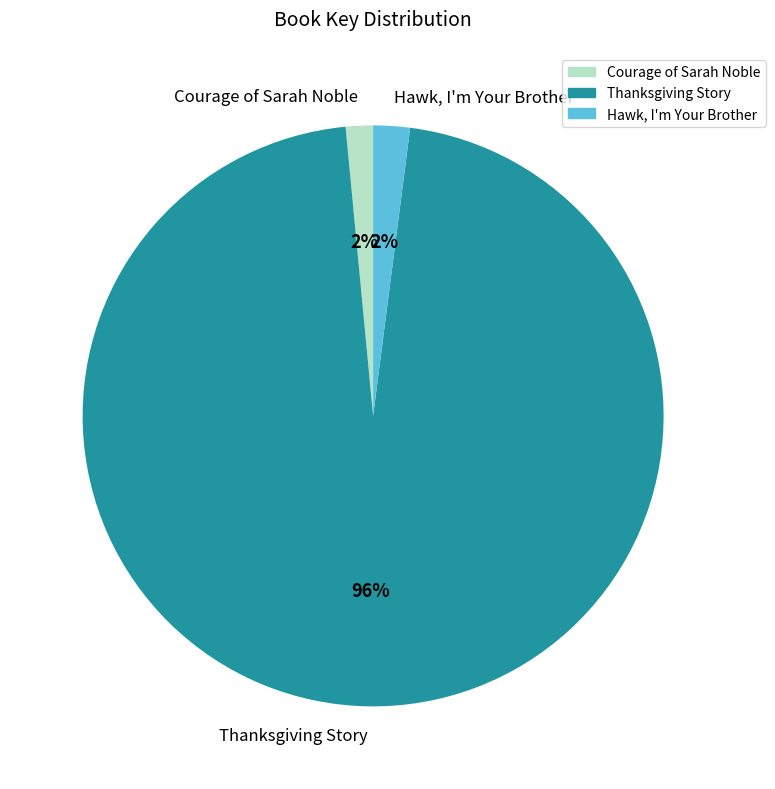

To the nearest percent, what is the combined percentage of Hawk, I'm Your Brother and Courage of Sarah Noble?

4%